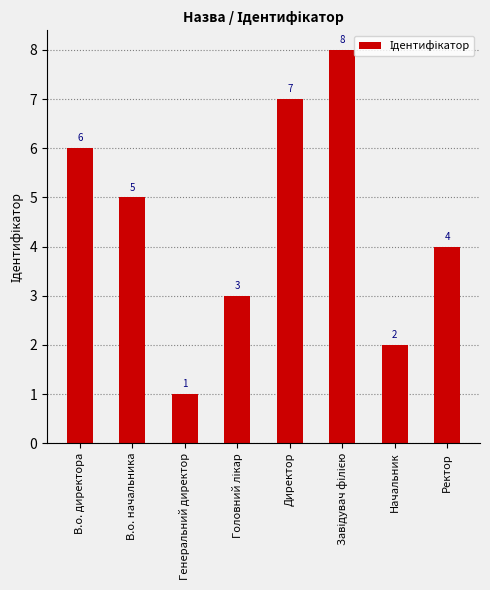

At which category does the chart reach its minimum across all series?

Генеральний директор